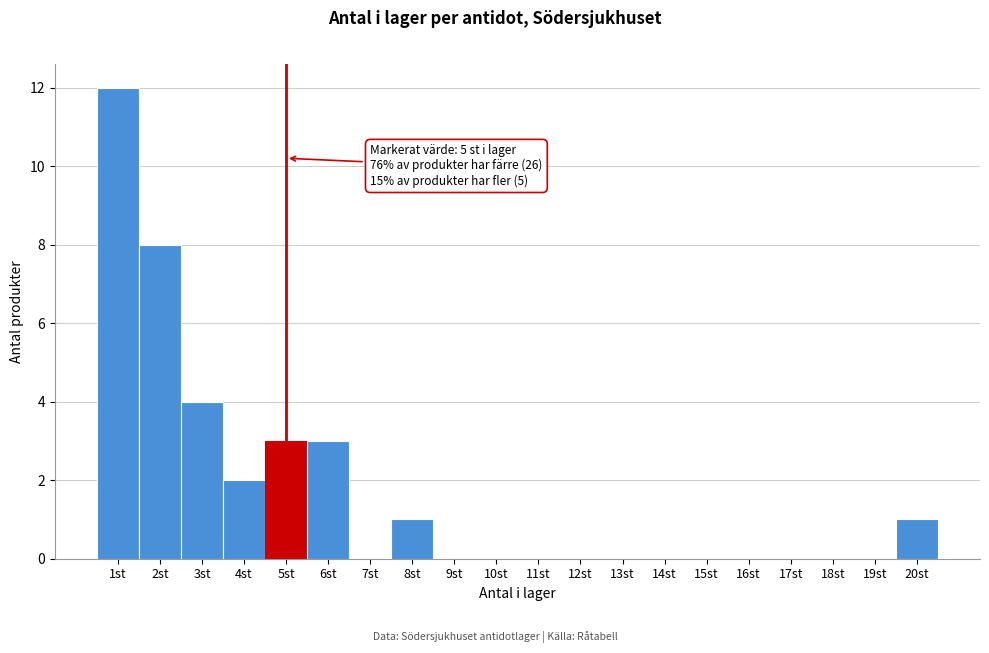

Which range on the x-axis has the tallest bar?

0.5 to 1.5